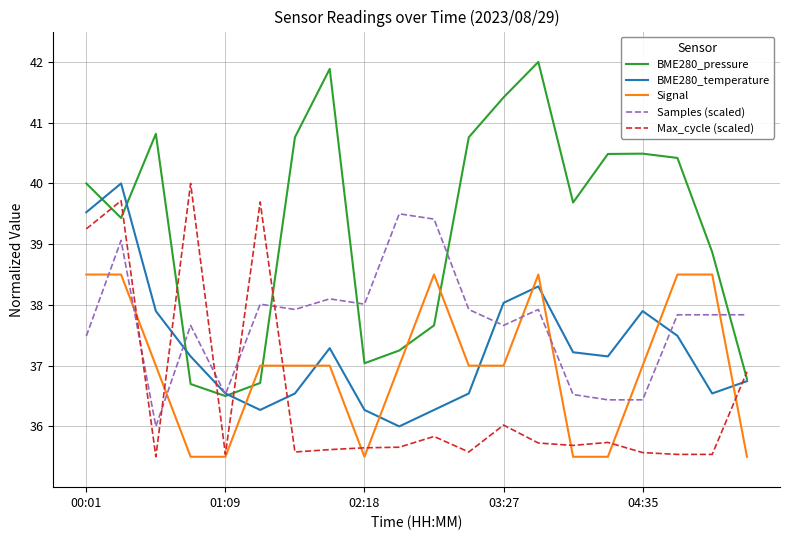

True or false: Signal and Samples (scaled) intersect in this chart.

True